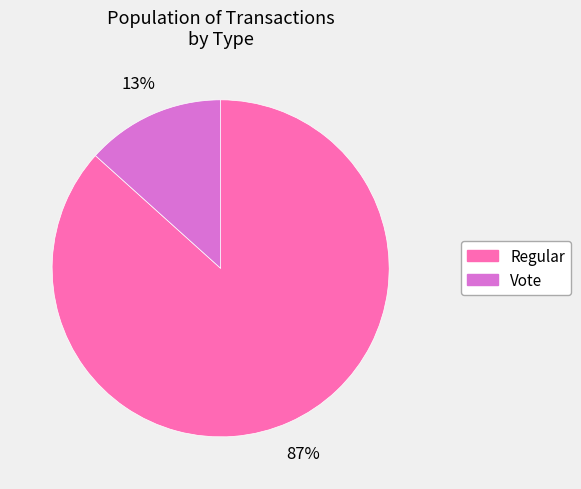

Is it true that Vote is 13% of the pie?

True